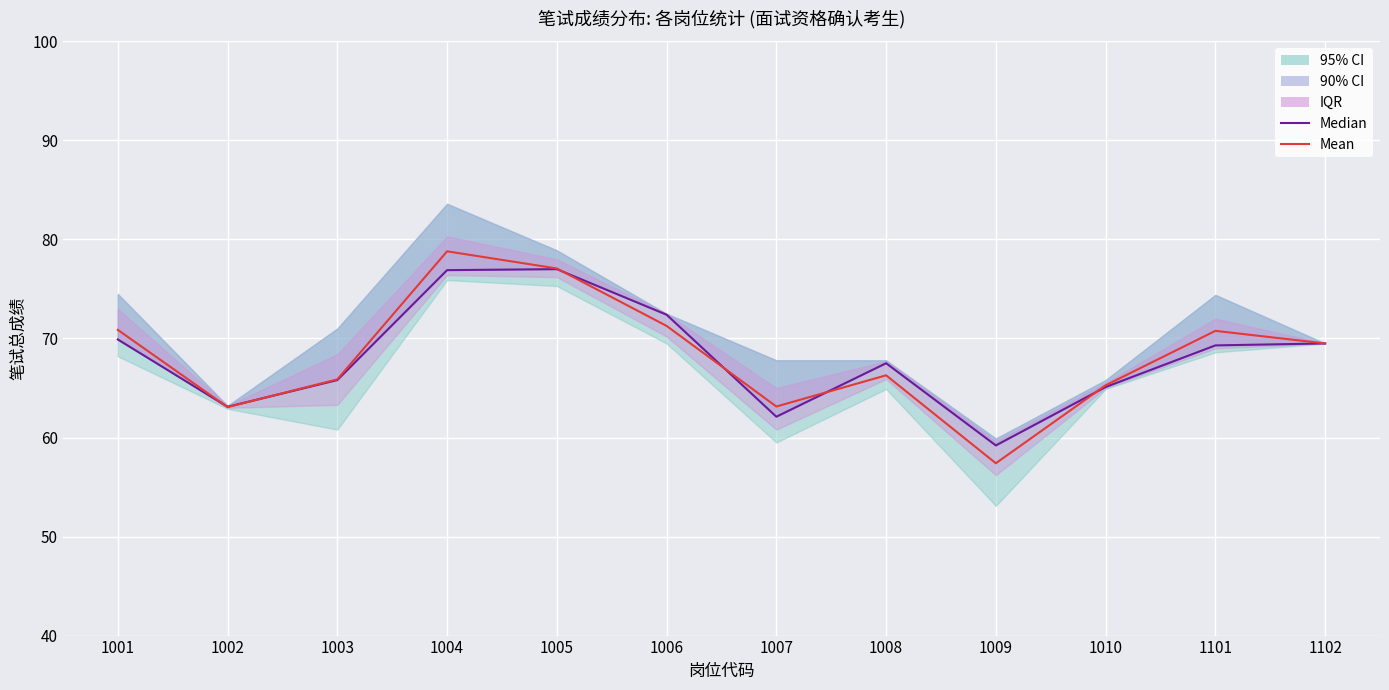

What is the greatest value displayed?

78.8